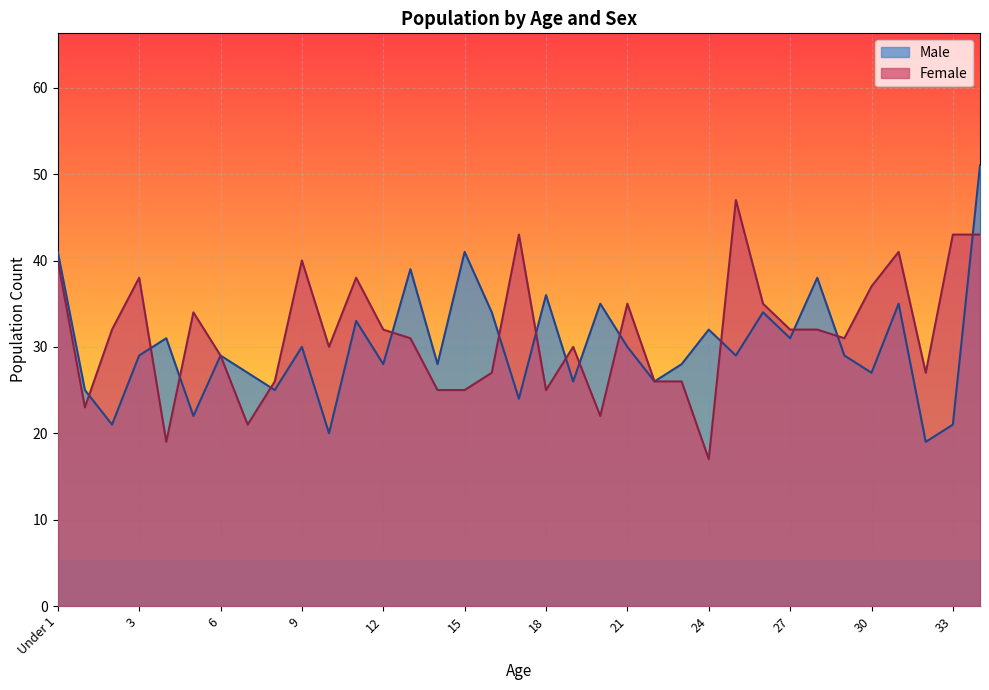

What are all the series names shown in the legend?

Male, Female